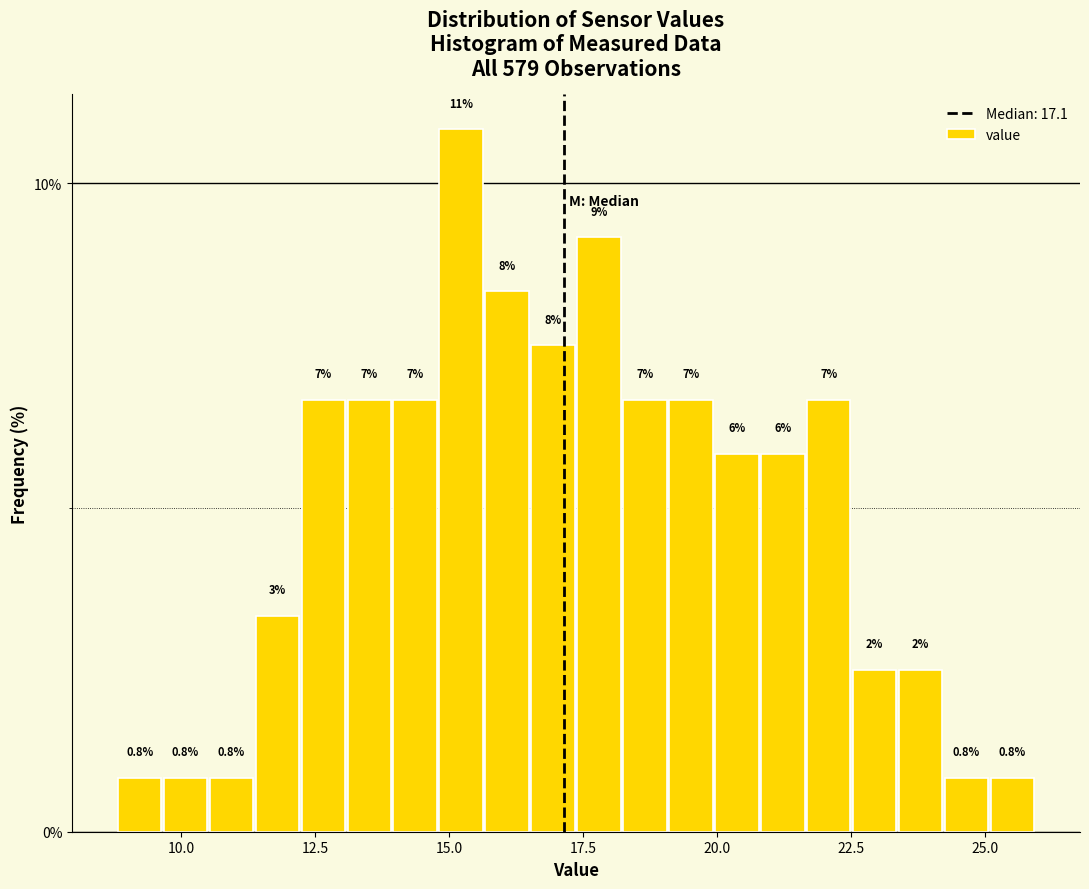

Read against the x-axis, roughly where is the centre of the tallest bar?

15.0